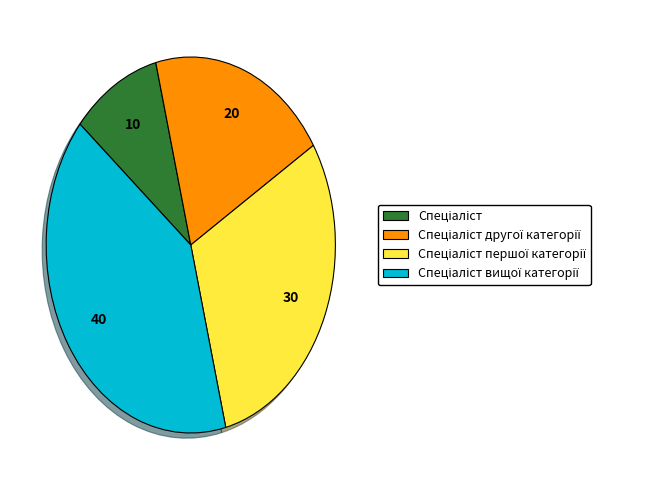

Does any single category account for the majority?

No